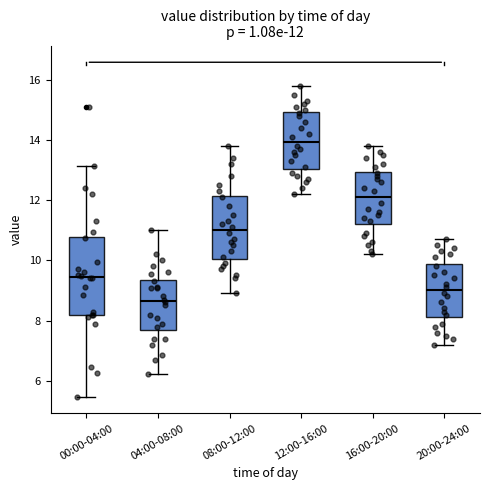

Which box's median line is the lowest?

04:00-08:00